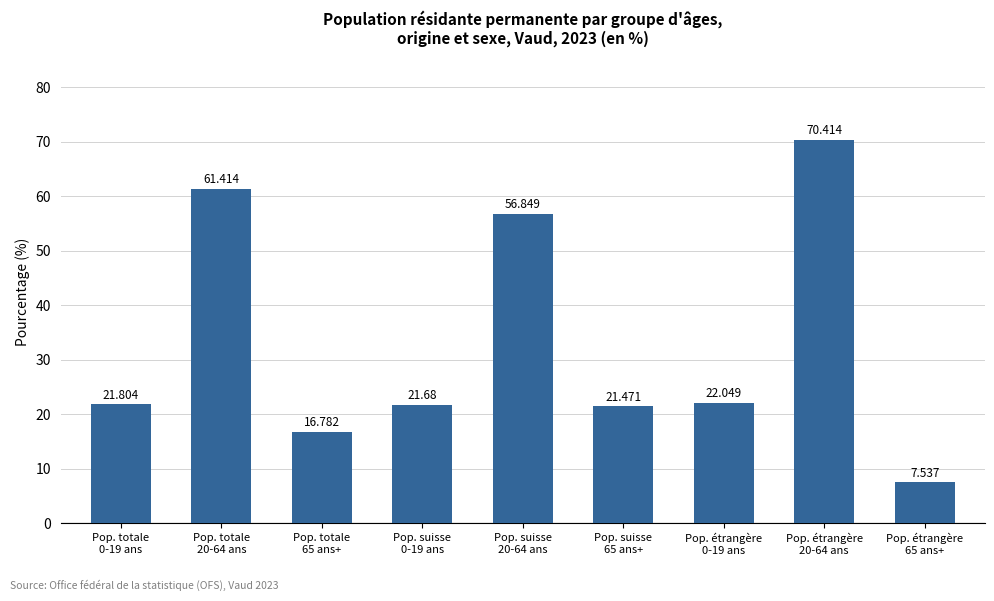

What is the label of the 4th bar from the left?

Pop. suisse
0-19 ans